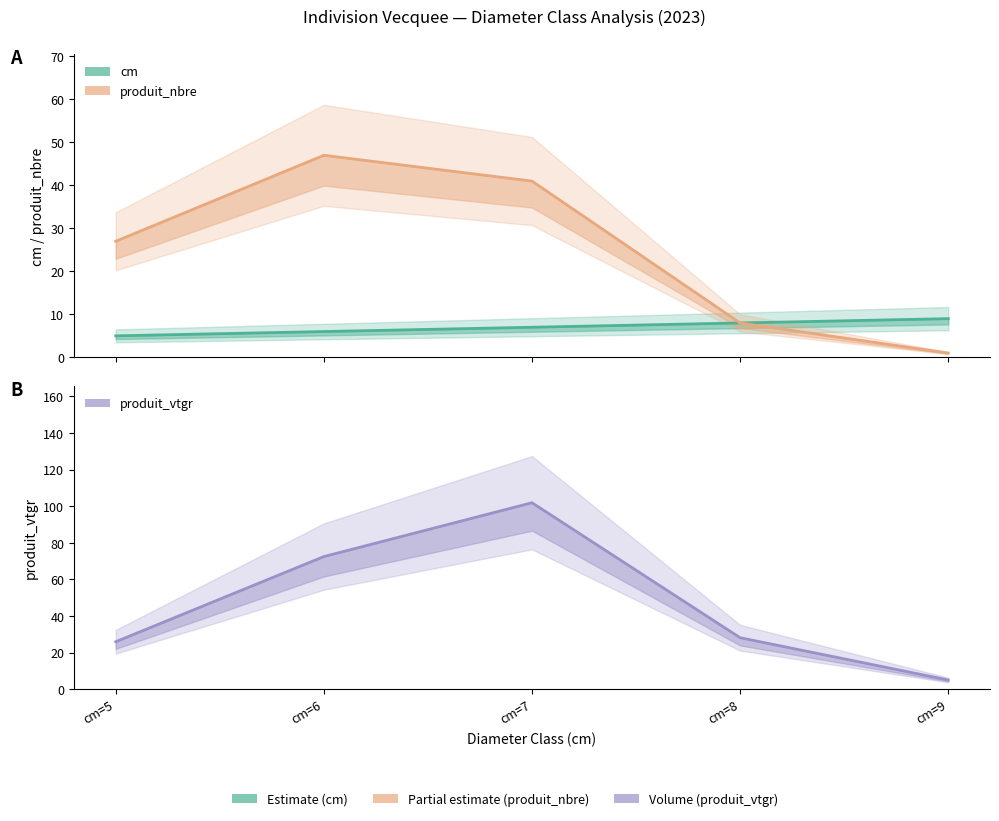

Is the value of produit_vtgr at cm=6 greater than the value of produit_nbre at cm=6?

Yes